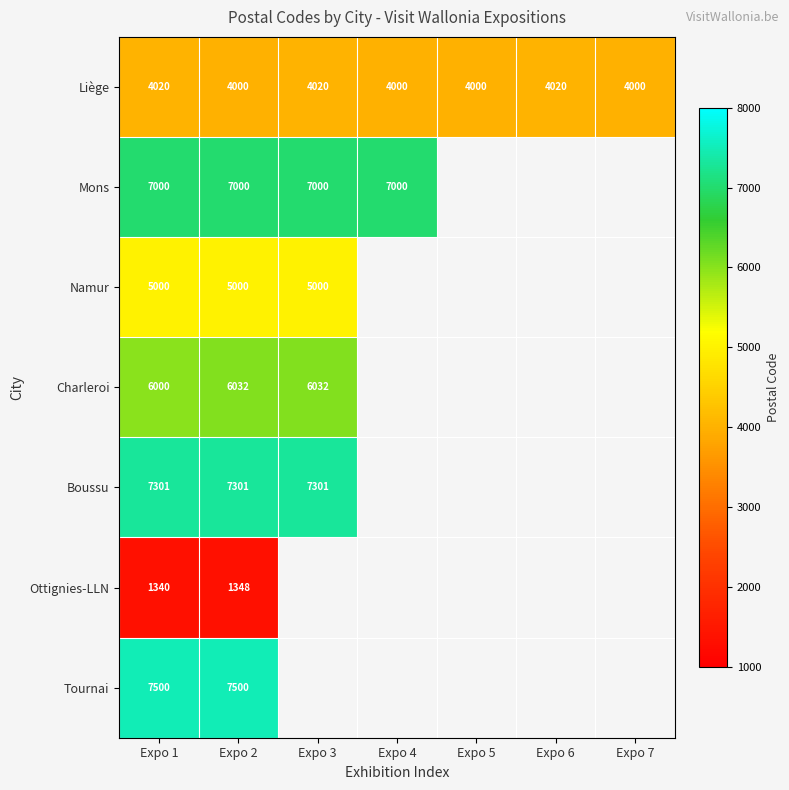

The Tournai series shows 10896.1 at Expo 2. True or false?

False